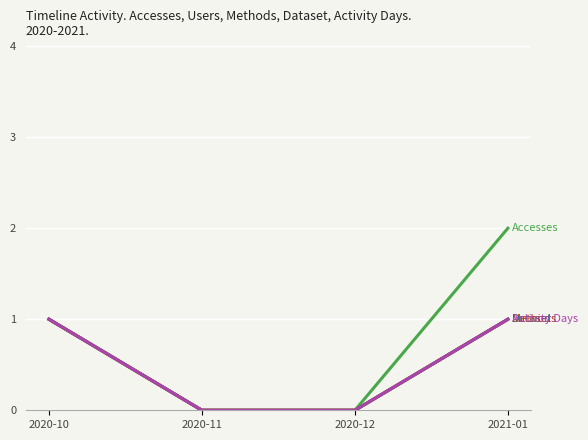

Is it true that Accesses equals 1 at 2021-01?

False